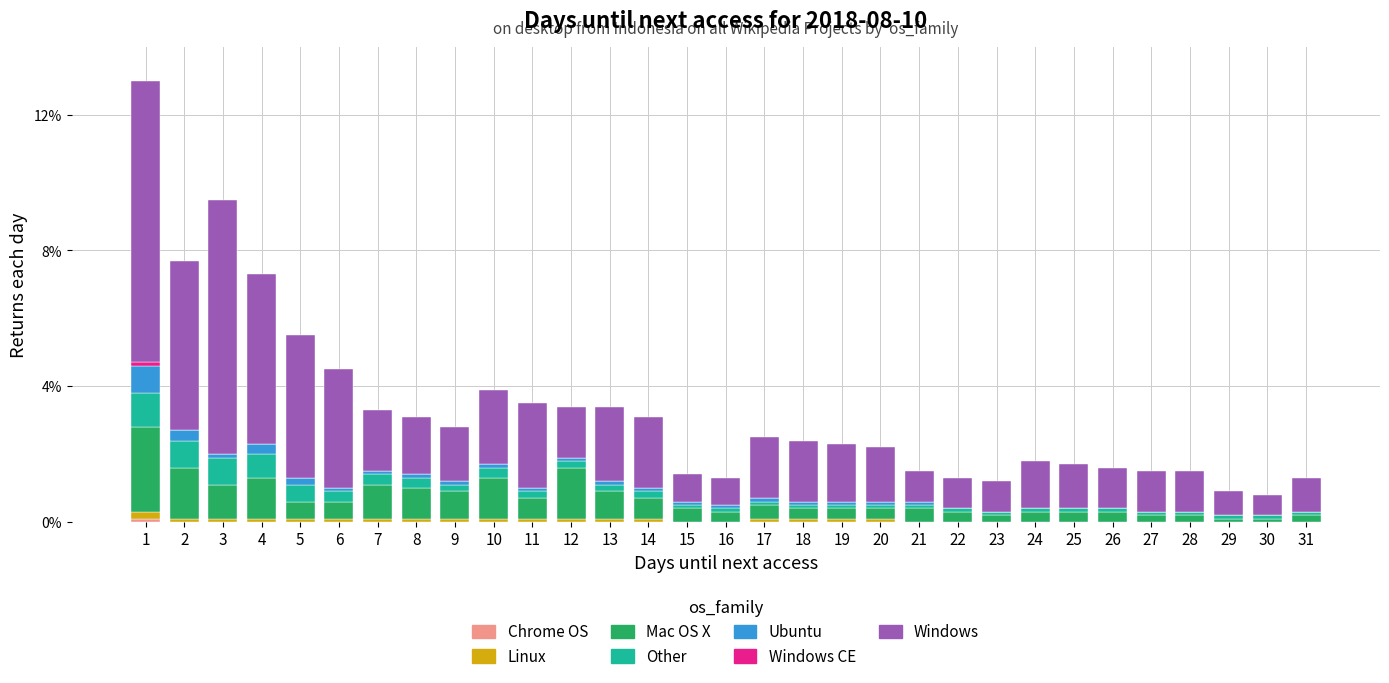

Are the bars grouped side by side (vs. stacked)?

No